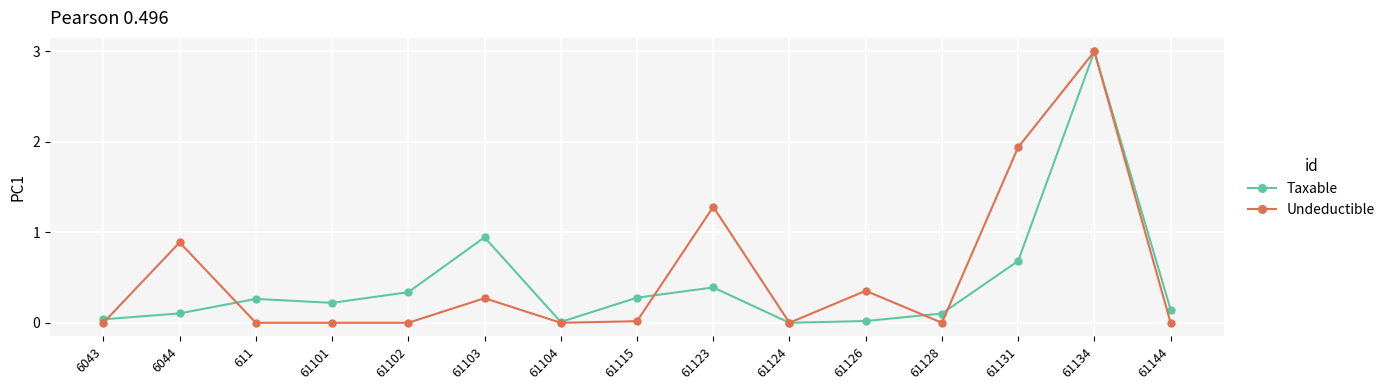

List the series in order of their overall mean, highest first.

Undeductible, Taxable